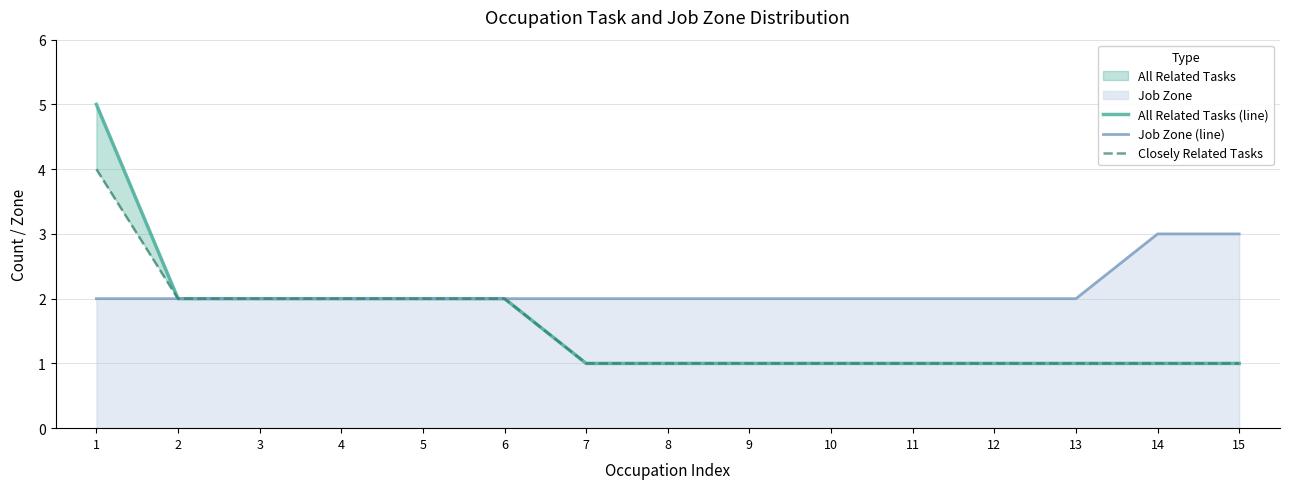

How many values in the Job Zone (line) series exceed 2?

2